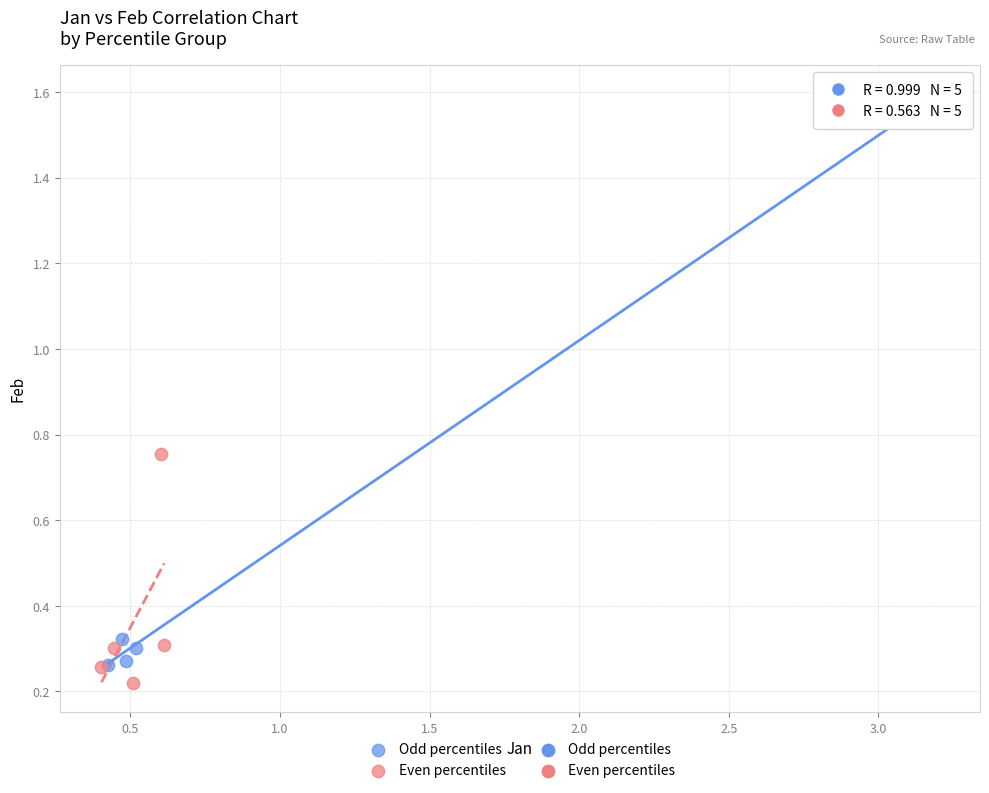

Which series has the largest Y range (max minus min)?

Odd percentiles